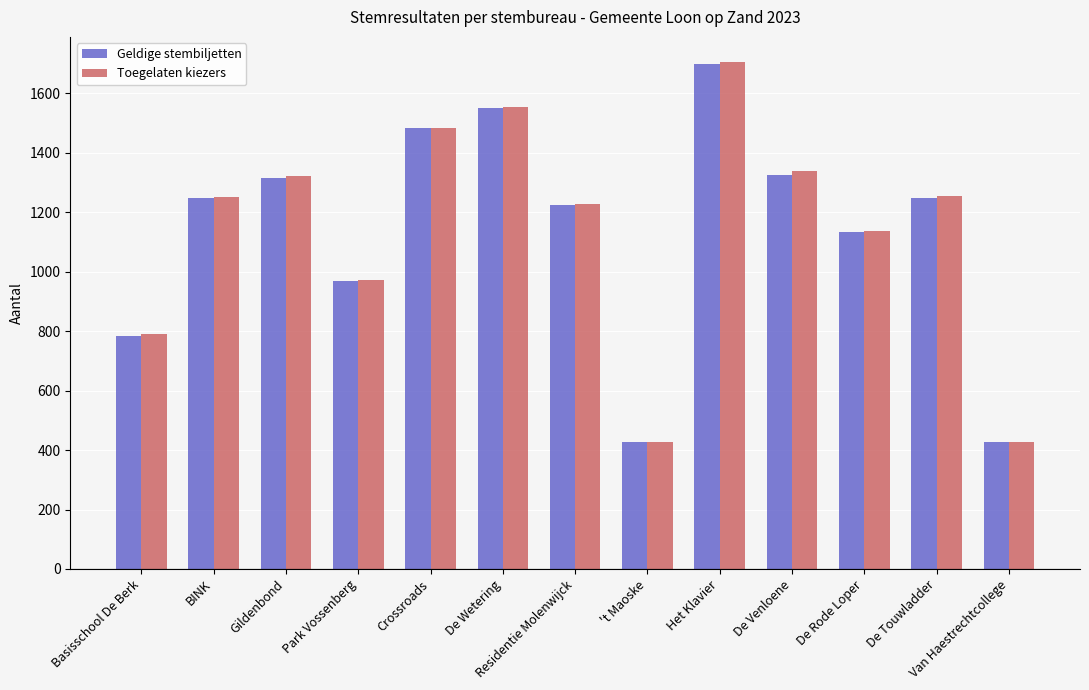

Does the chart contain any negative values?

No